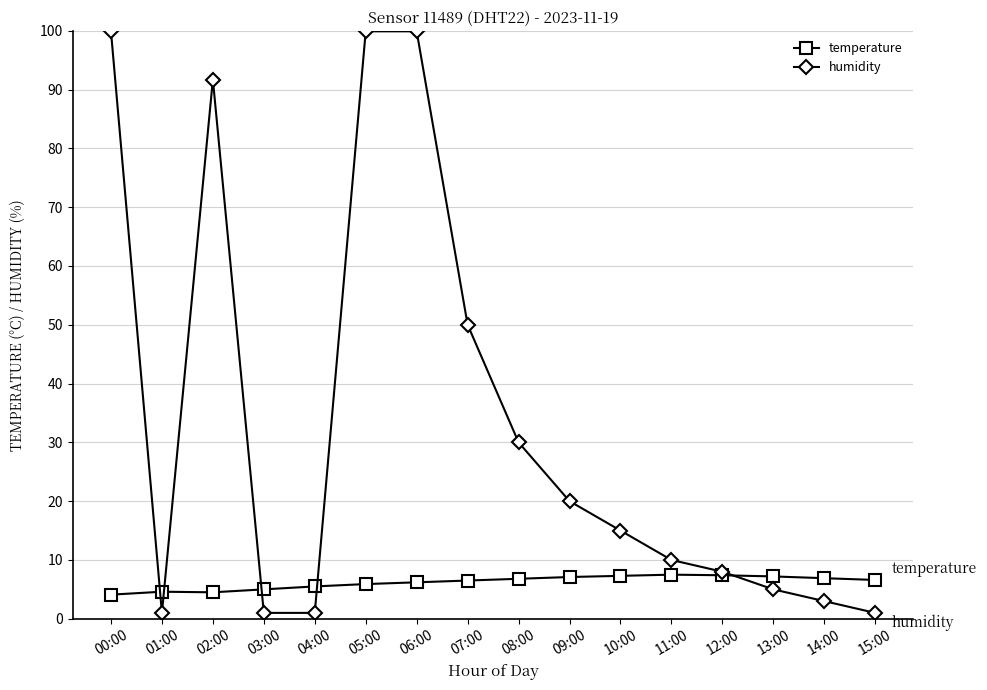

Where is the first local maximum for humidity?

02:00